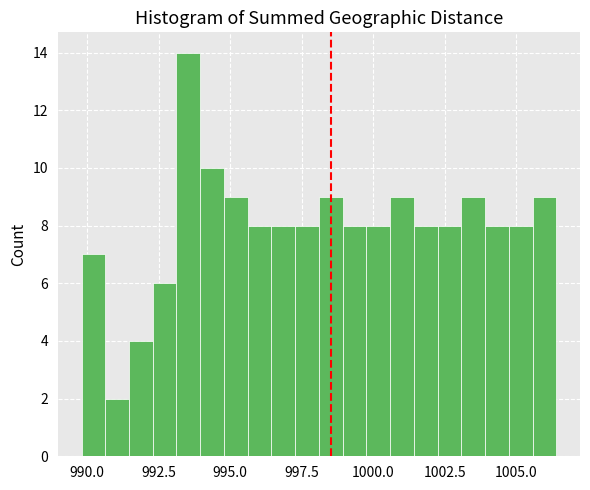

Read against the x-axis, roughly where is the centre of the tallest bar?

993.5